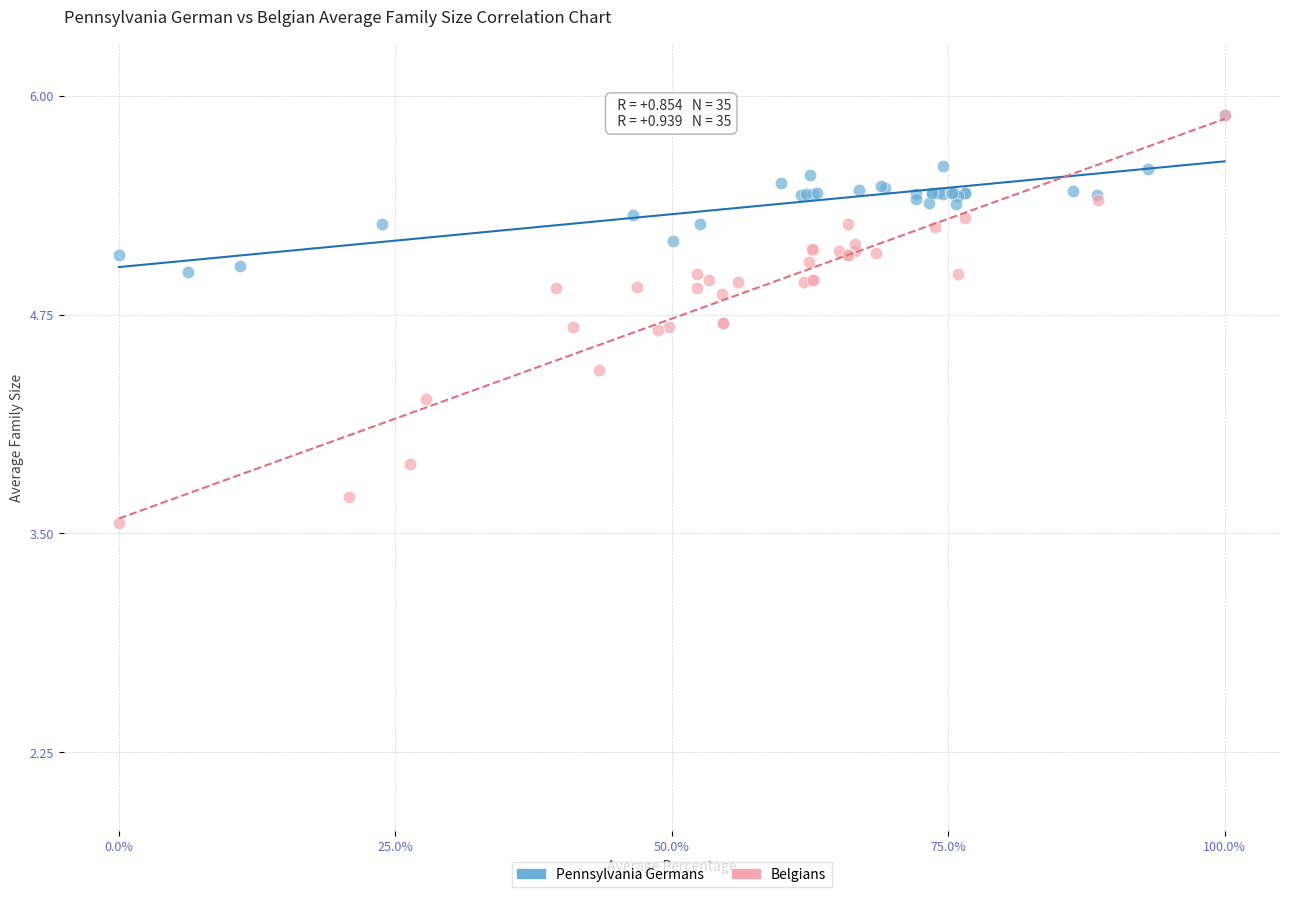

Which series has the widest spread of Y values?

Belgians